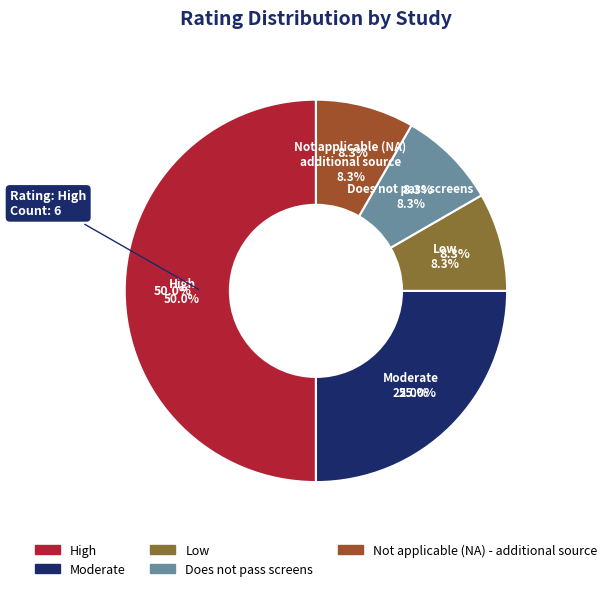

To the nearest percent, what is the difference between the largest and smallest slice percentages?

42%